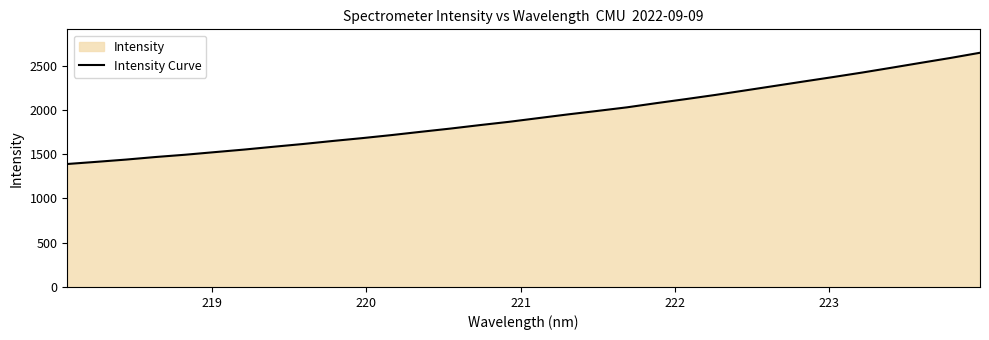

True or false: there are more than 1 points higher than both neighbors.

False